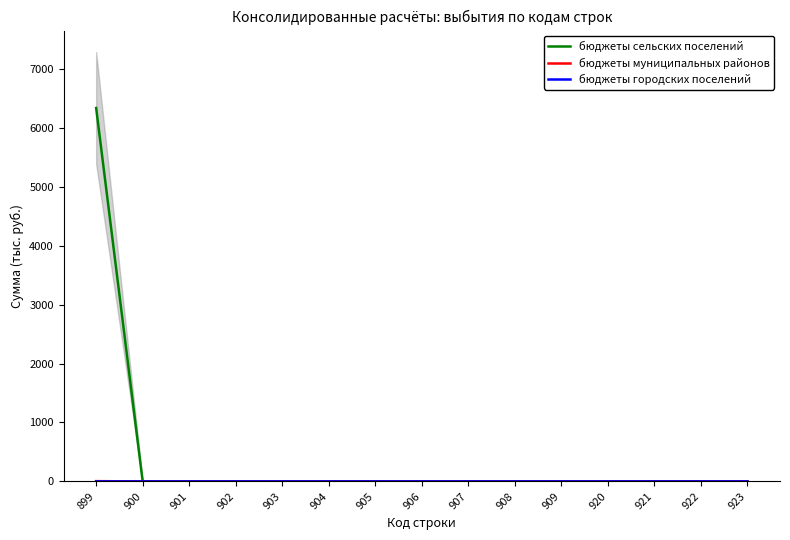

True or false: бюджеты сельских поселений has a value of 0.0 at 922.

True